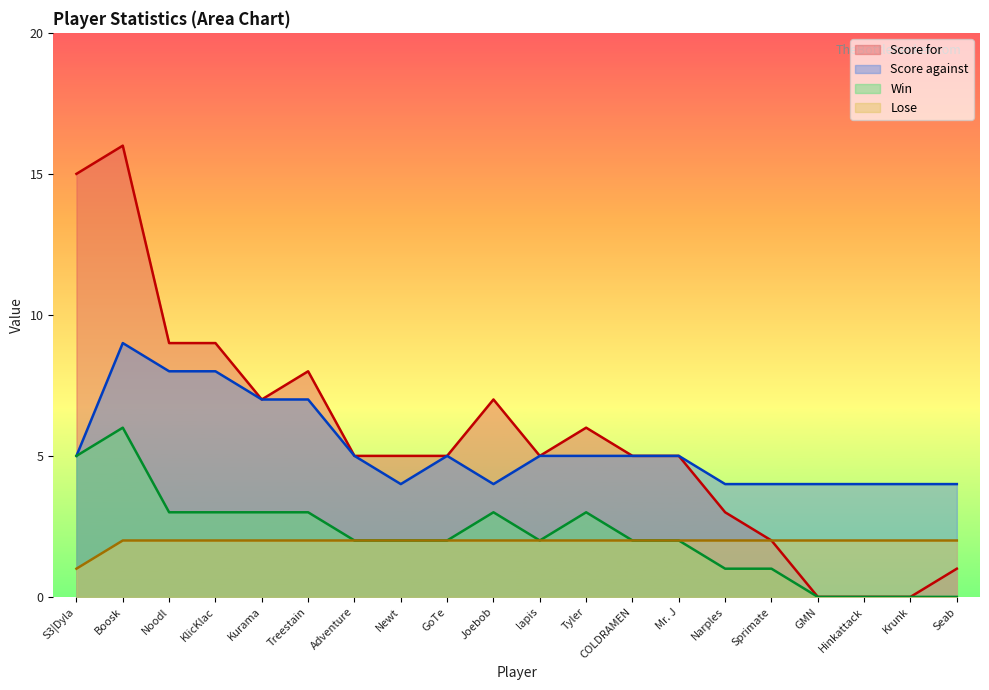

What is the total value across all series at Kurama?

19